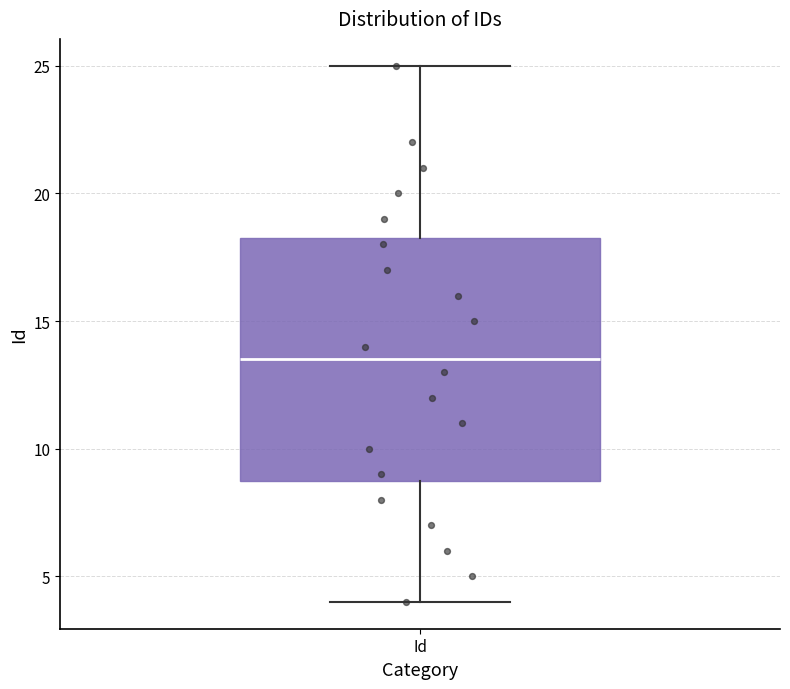

Transcribe this box plot: give where the median line is, the range the box spans, and where the two whiskers end, as read against the y-axis. The values are not printed on the chart, so give them approximately, as read against the axis.

median 13.5, box 9.0 to 18.5, whiskers 4.0 to 25.0